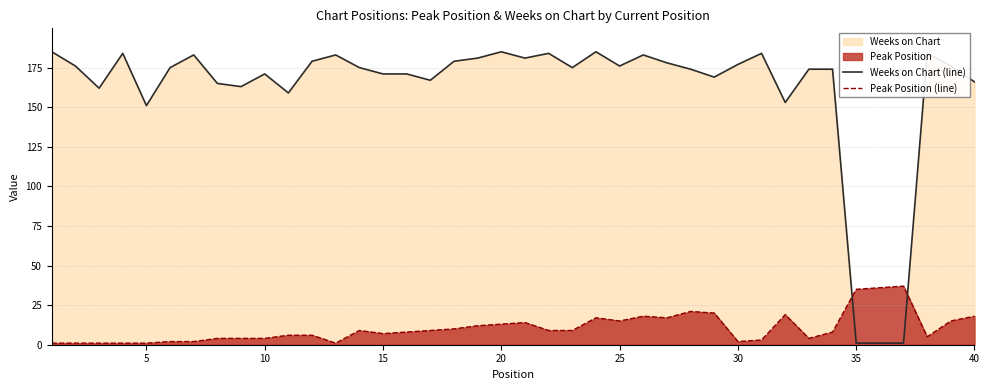

True or false: Weeks on Chart (line) has a value of 112 at 15.

False